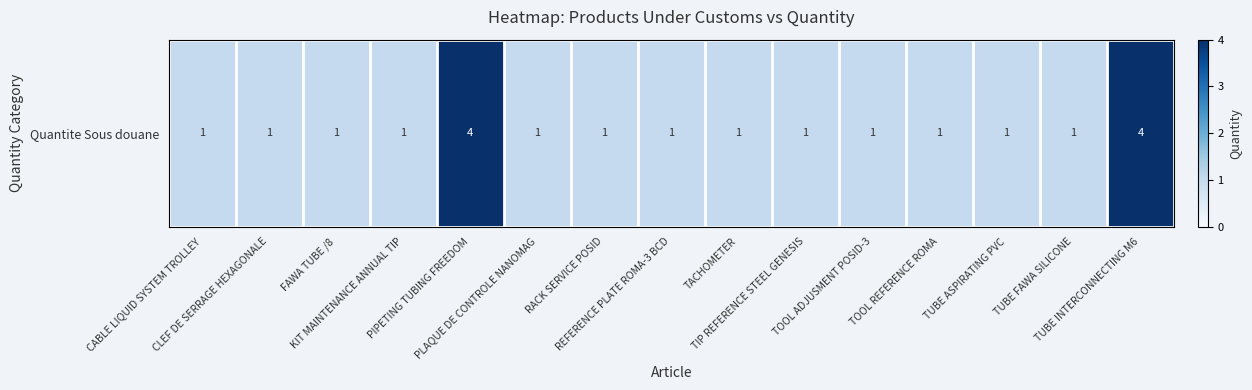

Count the number of data series in this chart.

1